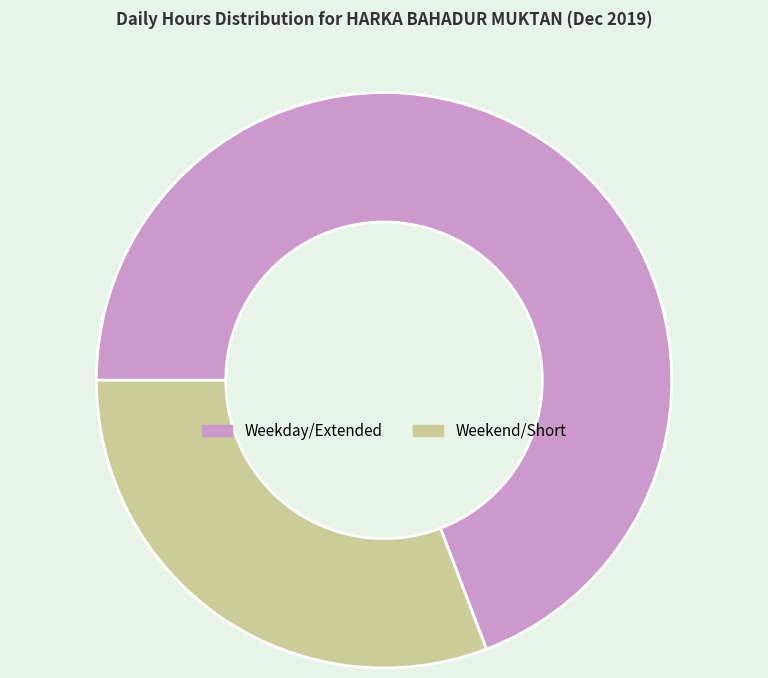

Between Weekday/Extended and Weekend/Short, which is larger?

Weekday/Extended